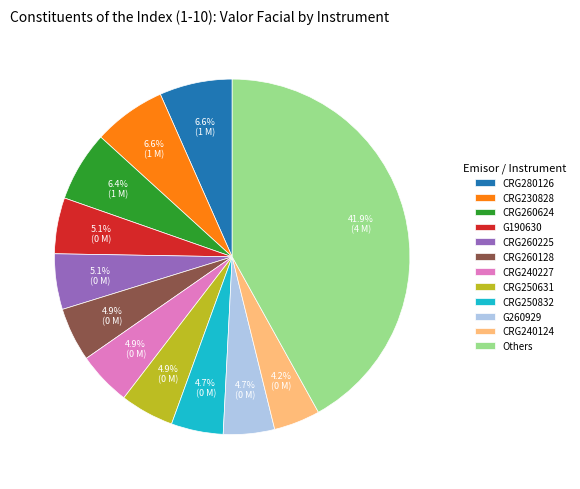

How many slices are in this pie chart?

12